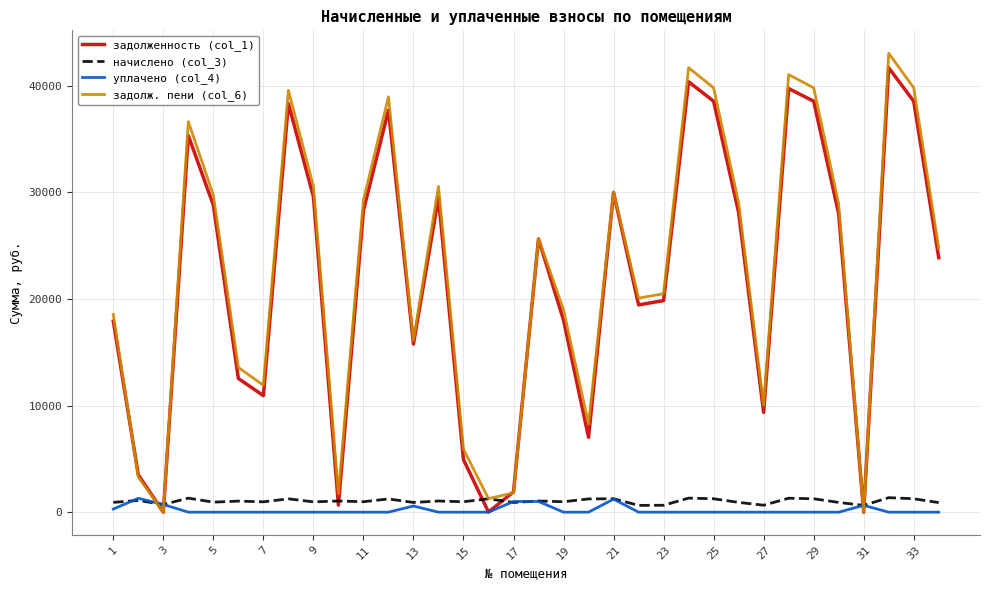

Which series has the largest range (max minus min)?

задолж. пени (col_6)